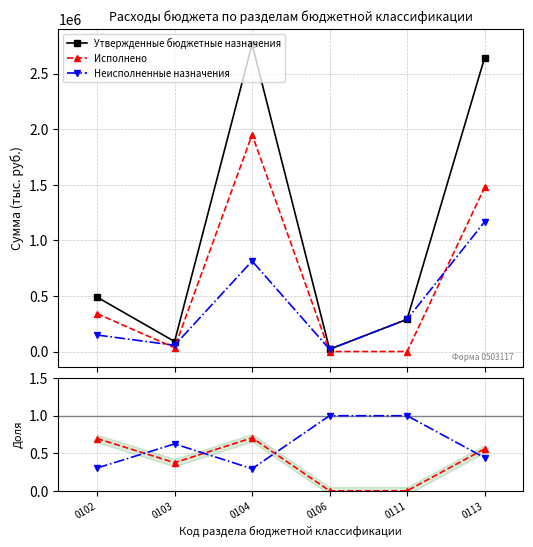

In Утвержденные бюджетные назначения, how many points are lower than both neighbors (excluding endpoints)?

2